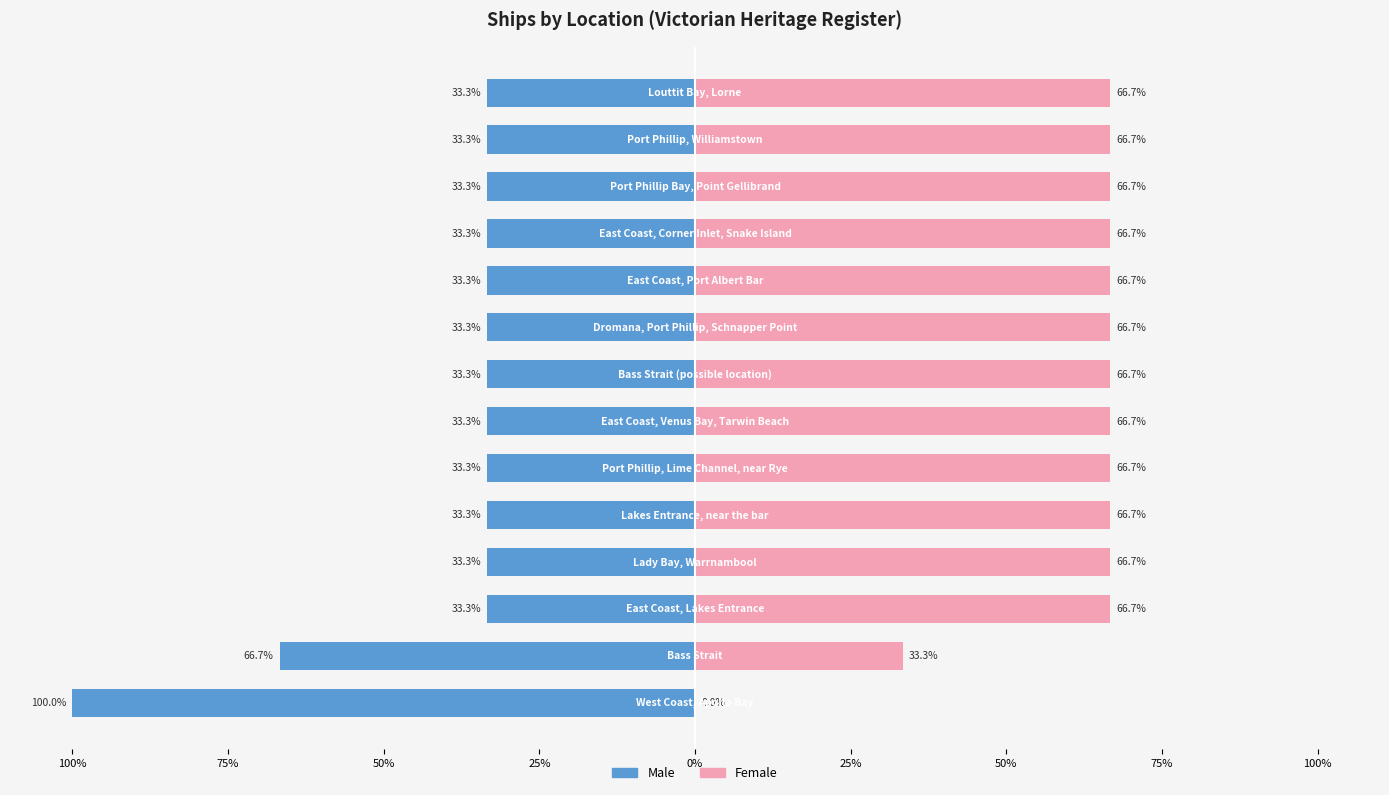

Read the Count (right) value at 100%.

66.7